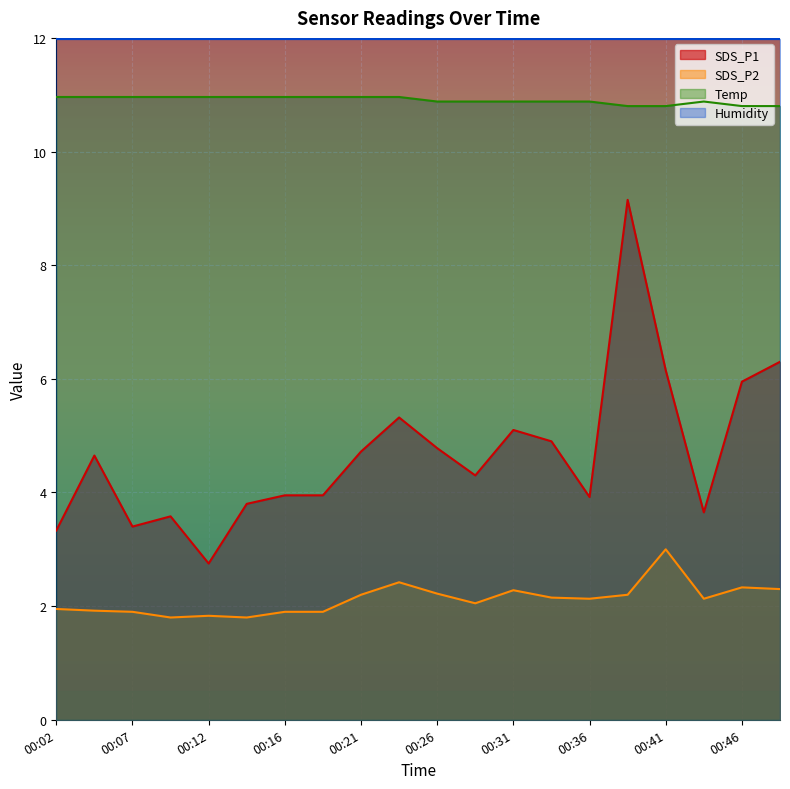

The value of SDS_P2 at 00:19 is 1.9. True or false?

True